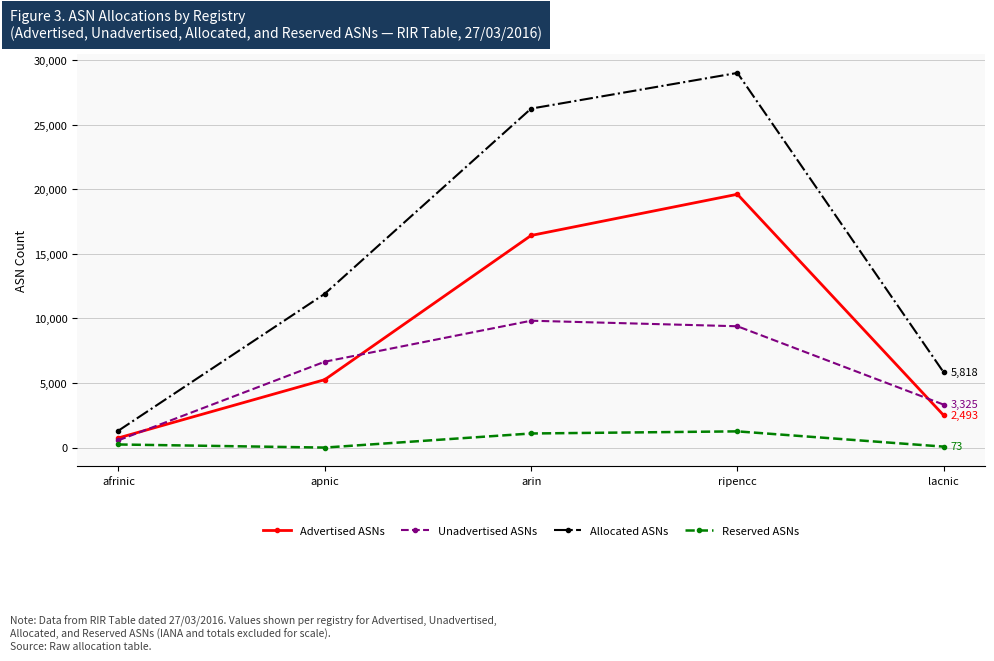

At which label is Unadvertised ASNs closest to 5195?

apnic